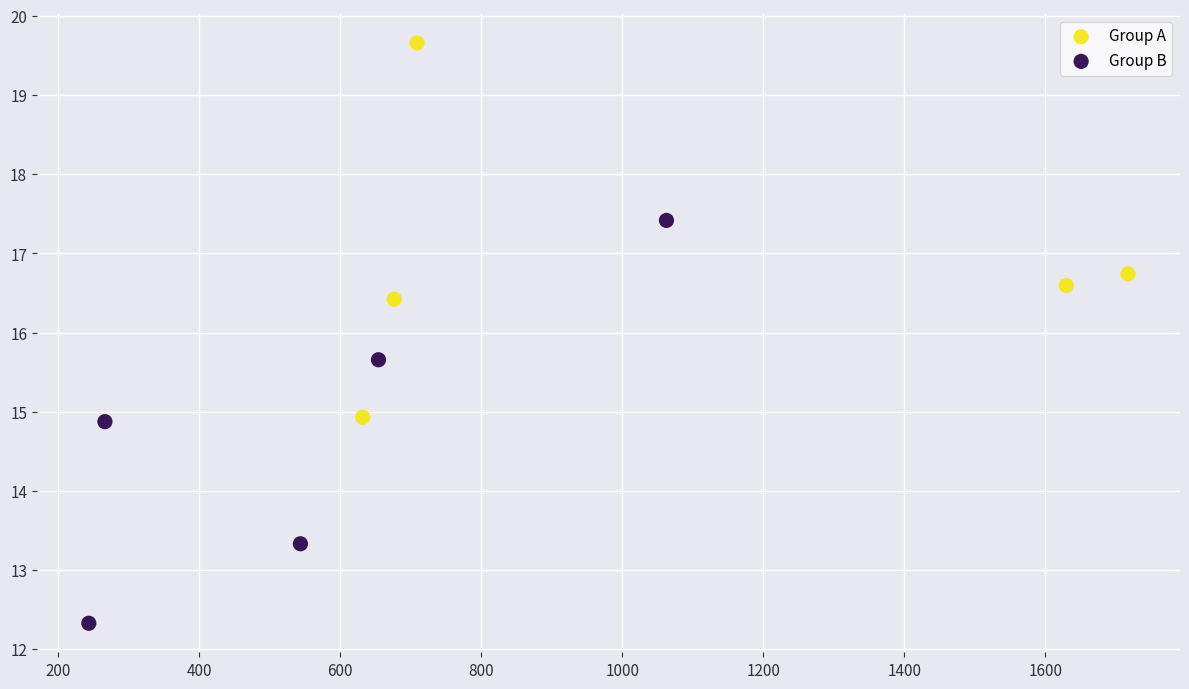

Which series has the largest Y range (max minus min)?

Group B